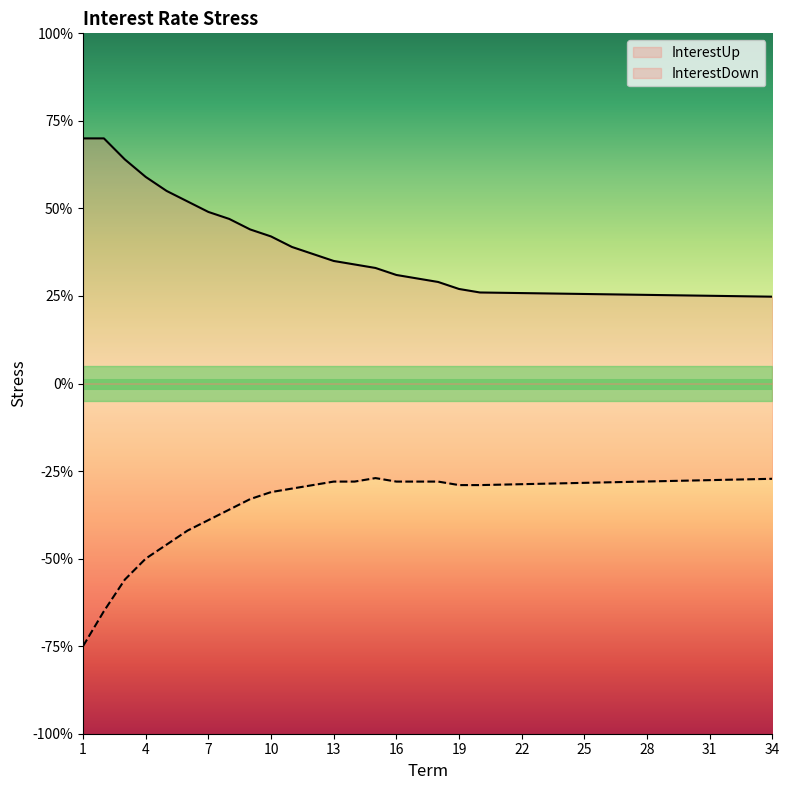

True or false: InterestDown has a value of -0.3 at 34.

True